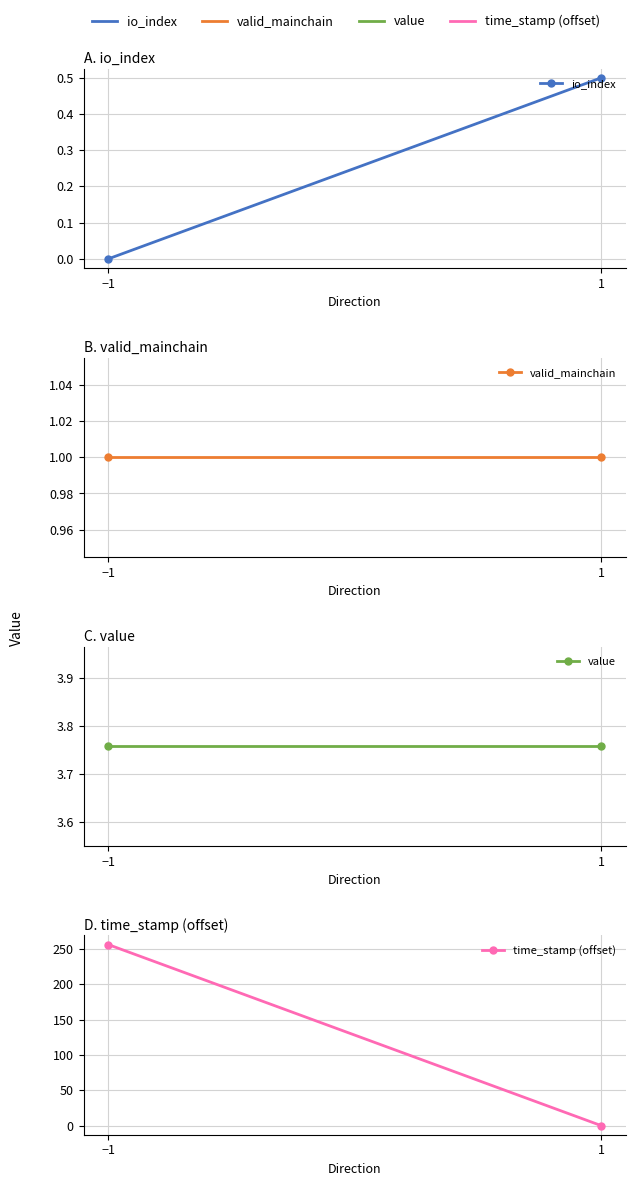

What is the sum of all value values?

7.5